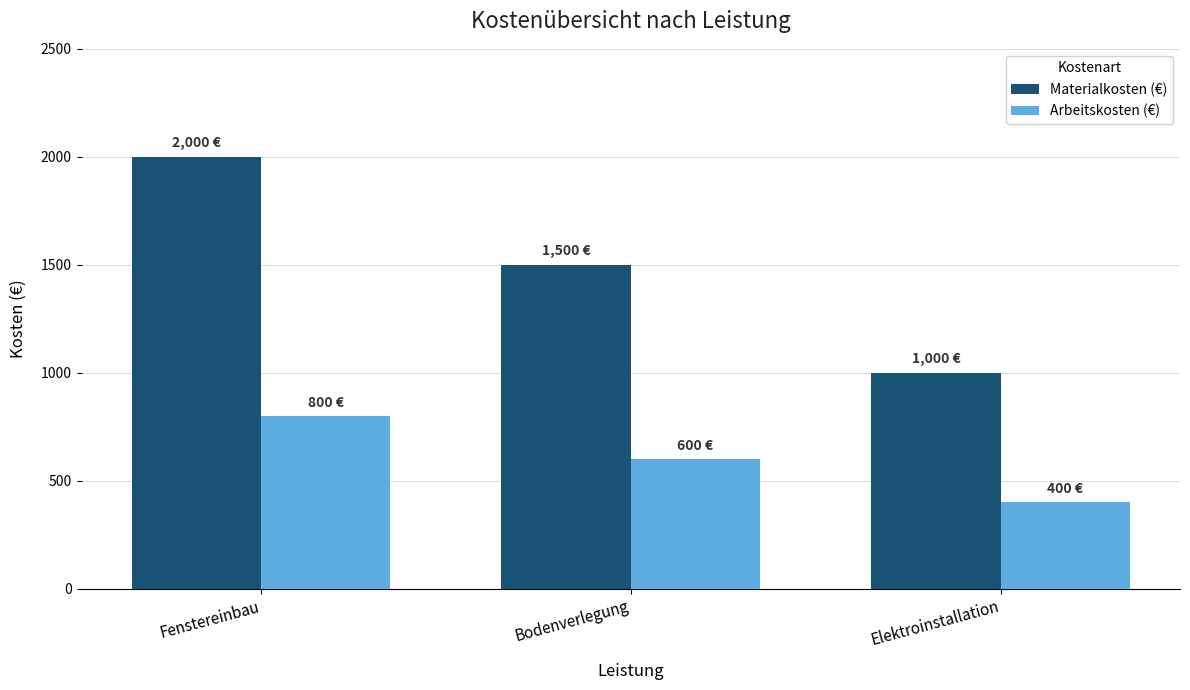

Reading left to right, what are all the values shown in this chart?

Materialkosten (€): Fenstereinbau=2000	Bodenverlegung=1500	Elektroinstallation=1000
Arbeitskosten (€): Fenstereinbau=800	Bodenverlegung=600	Elektroinstallation=400